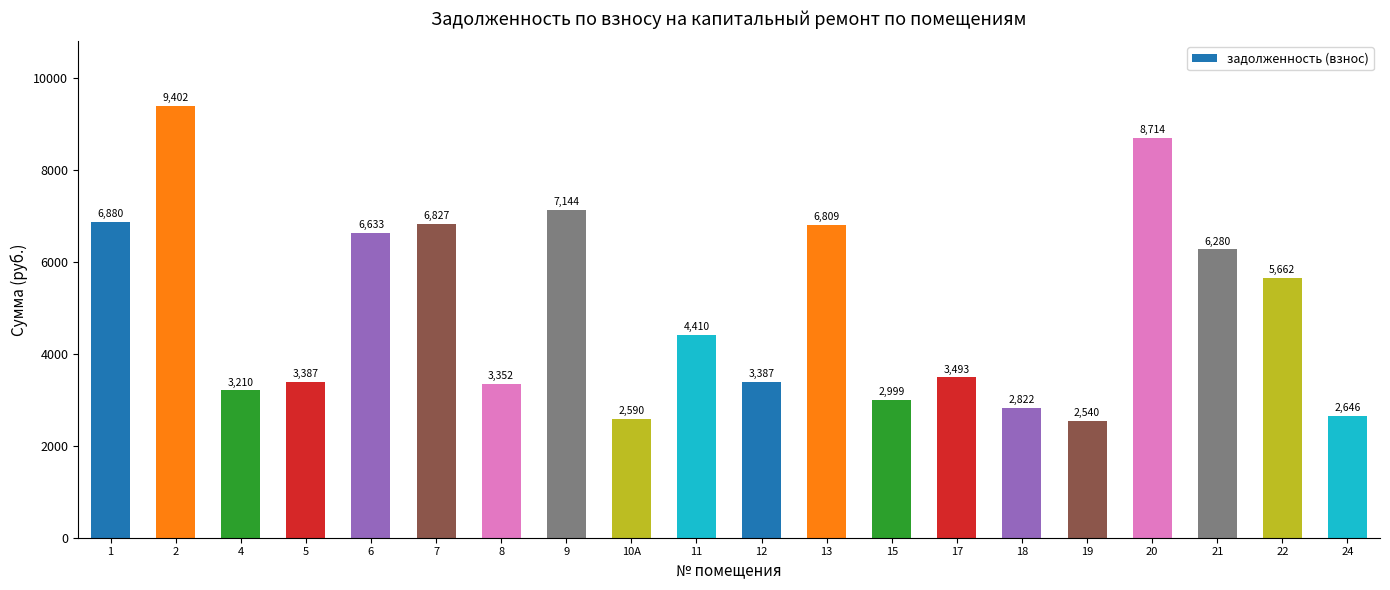

Between 13 and 15, which is larger?

13